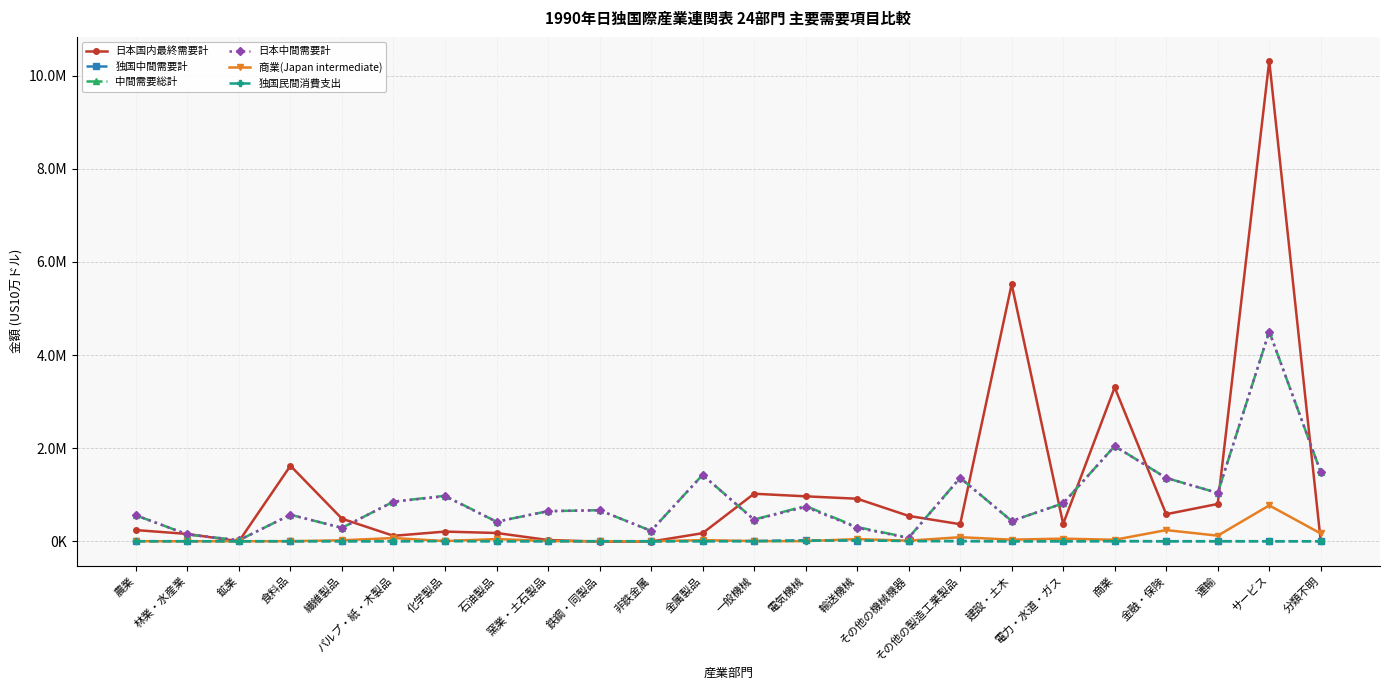

What is the spread (max minus min) of values at 林業・水産業?

156228